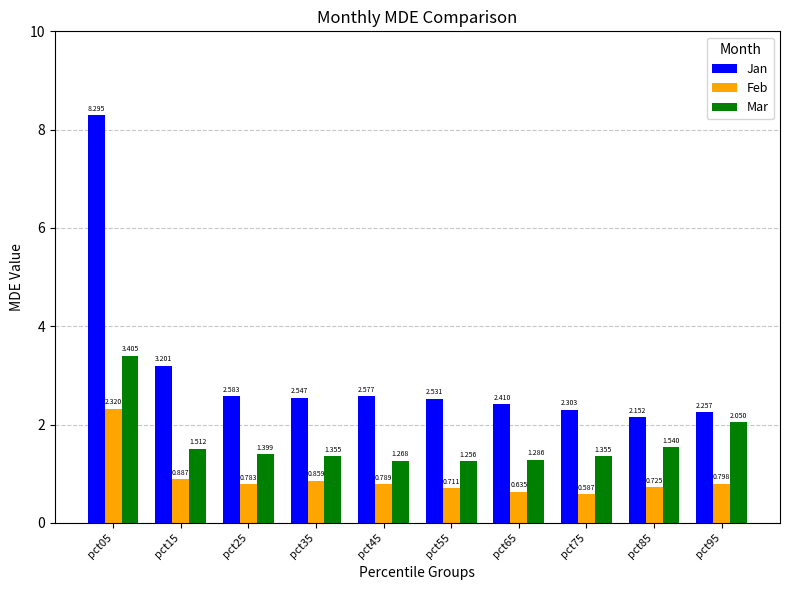

Which series has the largest total across all categories?

Jan